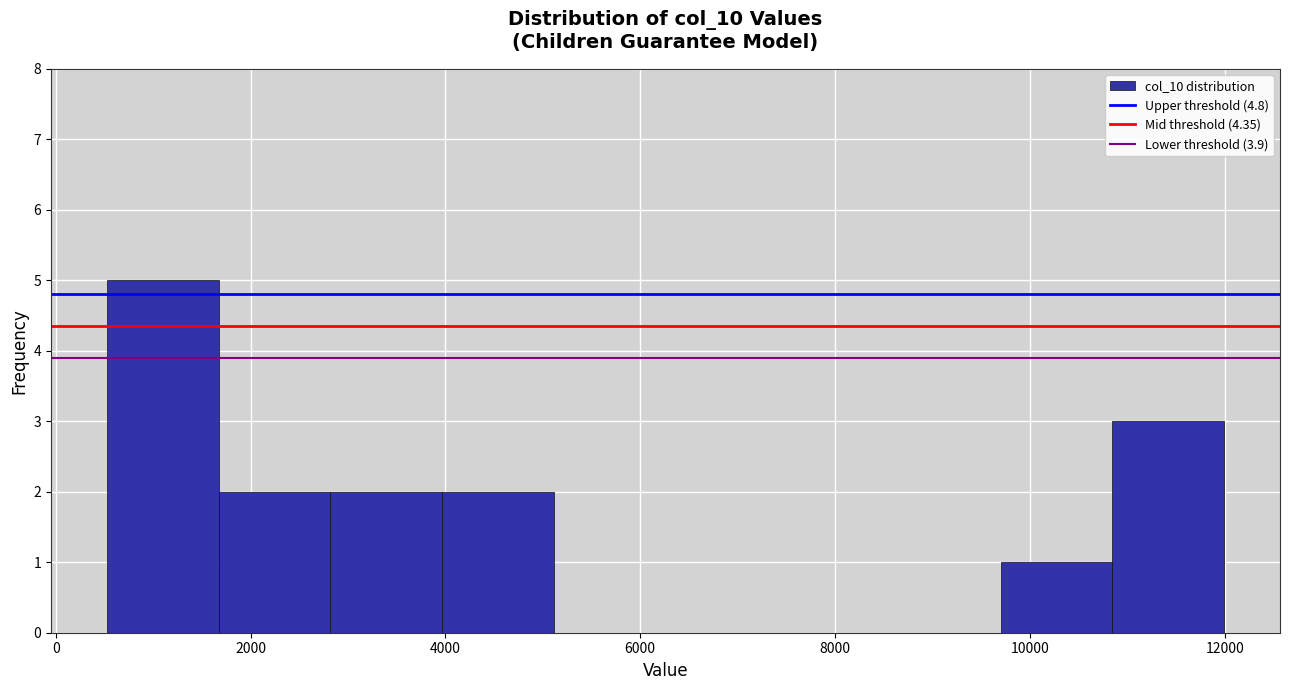

Reading left to right, list every bar in this chart as the range it spans on the x-axis followed by its height. Neither the bar edges nor the heights are printed on the chart, so give them approximately, as read against the axes.

600 to 1600: 5
1600 to 2800: 2
2800 to 4000: 2
4000 to 5200: 2
5200 to 6200: 0
6200 to 7400: 0
7400 to 8600: 0
8600 to 9800: 0
9800 to 10800: 1
10800 to 12000: 3